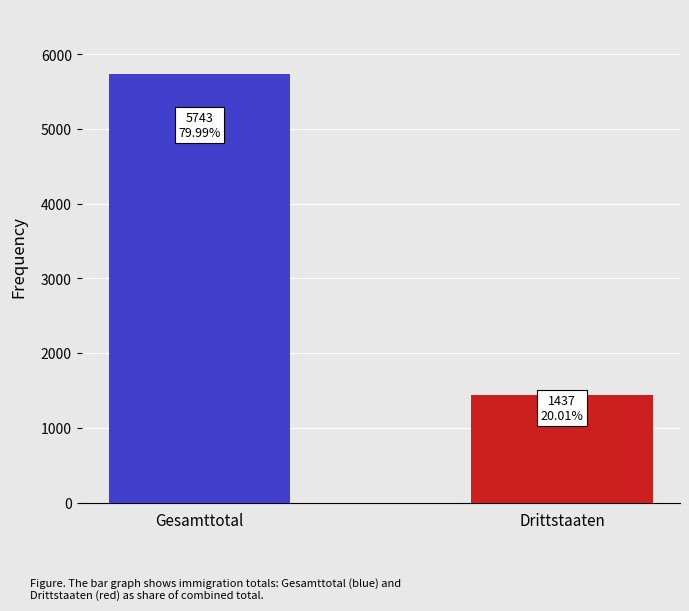

What value does the data have at Drittstaaten?

1437